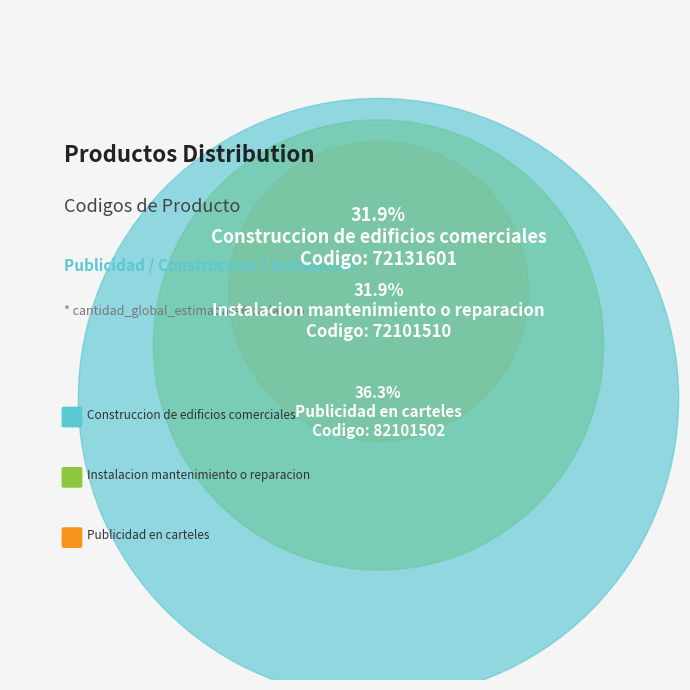

How many slices are in this pie chart?

3